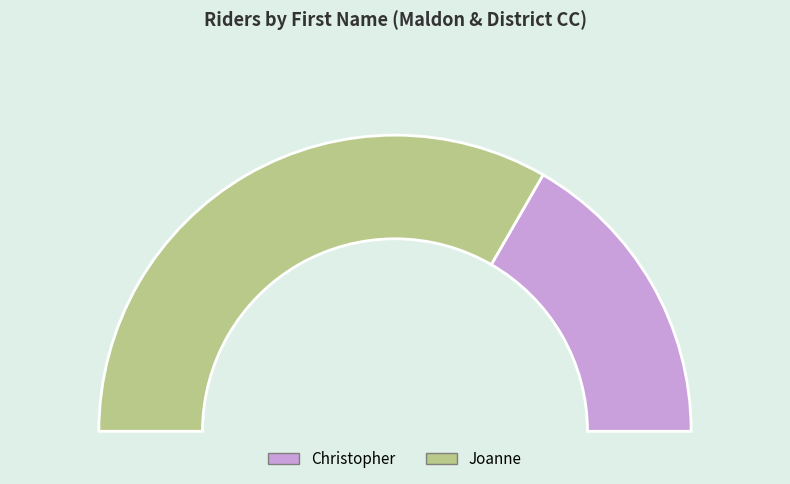

Is there a majority slice in this chart?

Yes